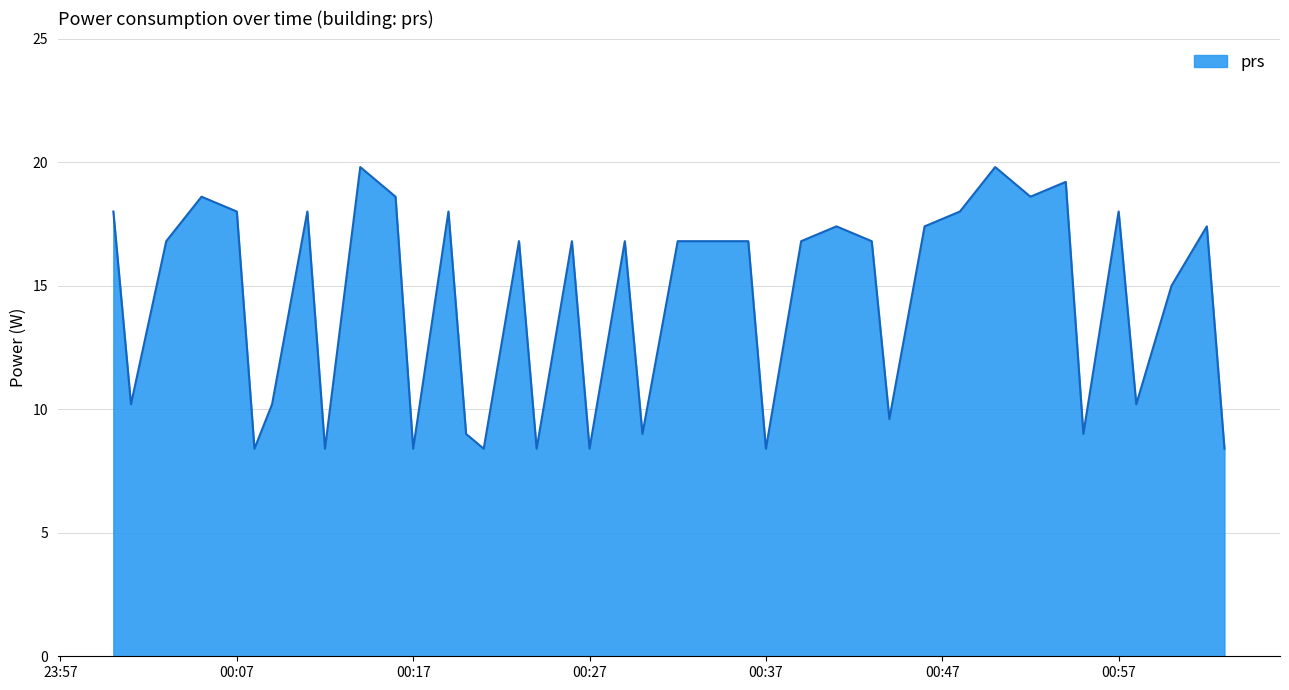

What is the minimum value shown in the chart?

8.4